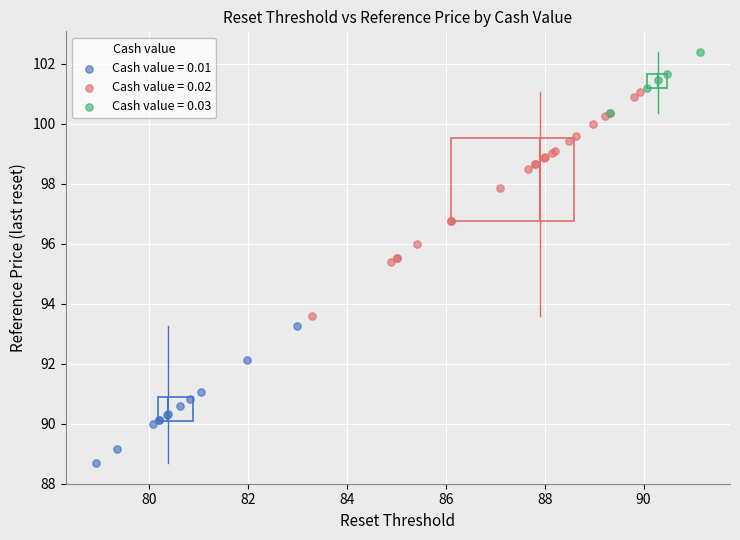

Which series reaches the maximum Y coordinate?

Cash value = 0.03